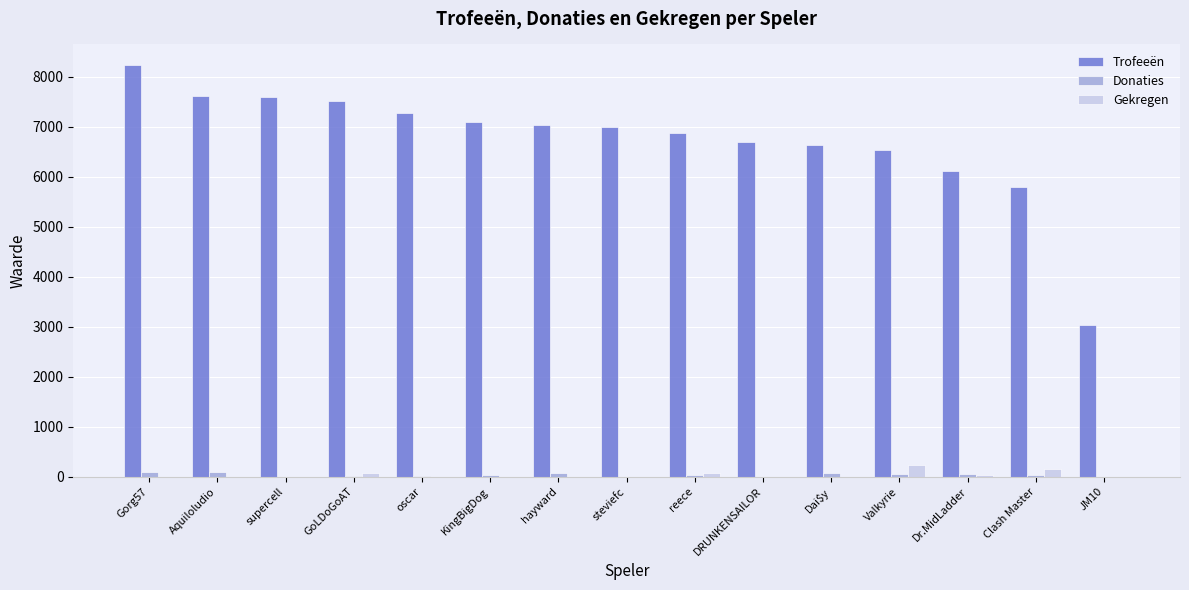

Does the chart contain stacked bars?

No